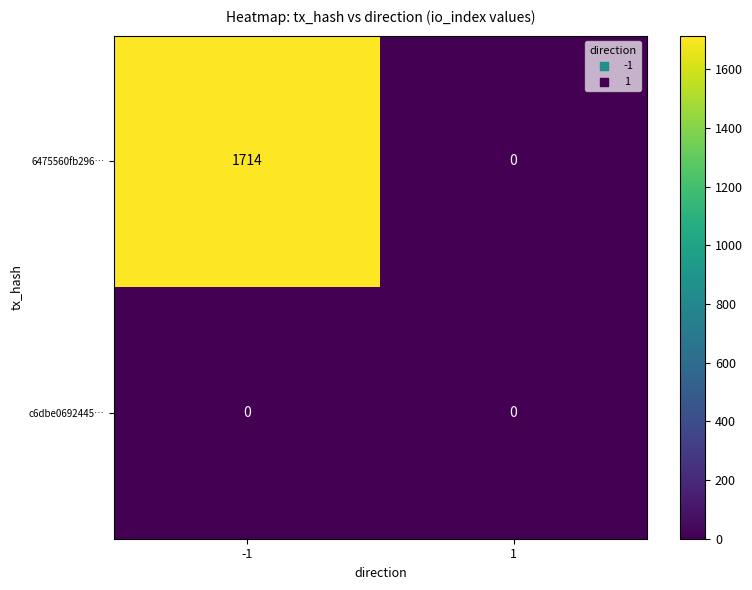

What is the spread (max minus min) of values at -1?

1714